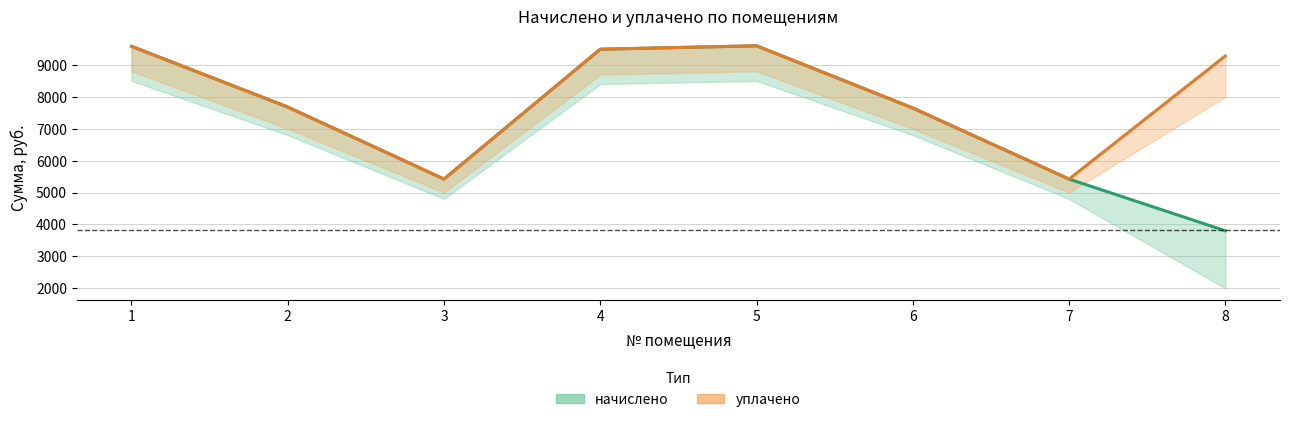

Which category has the lowest value in the начислено series?

8